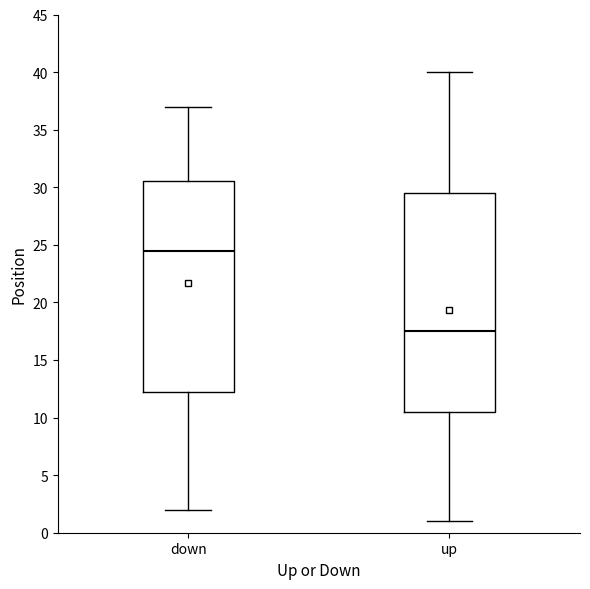

Reading left to right, read every box against the y-axis: the position of its median line, the range the box covers, and the ends of its whiskers. The values are not printed on the chart, so give them approximately, as read against the axis.

down: median 24.5, box 12.5 to 30.5, whiskers 2.0 to 37.0
up: median 17.5, box 10.5 to 29.5, whiskers 1.0 to 40.0